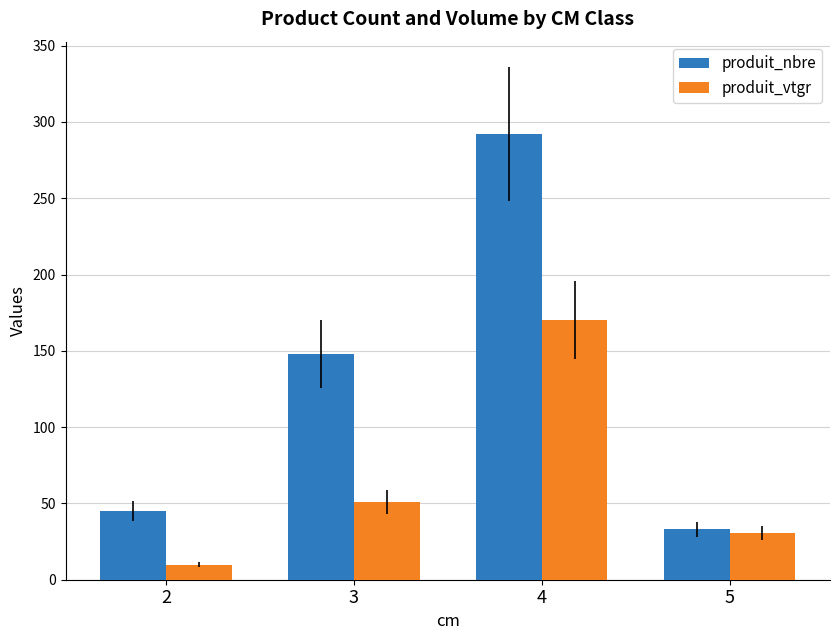

What is the average value of the produit_nbre series?

129.5